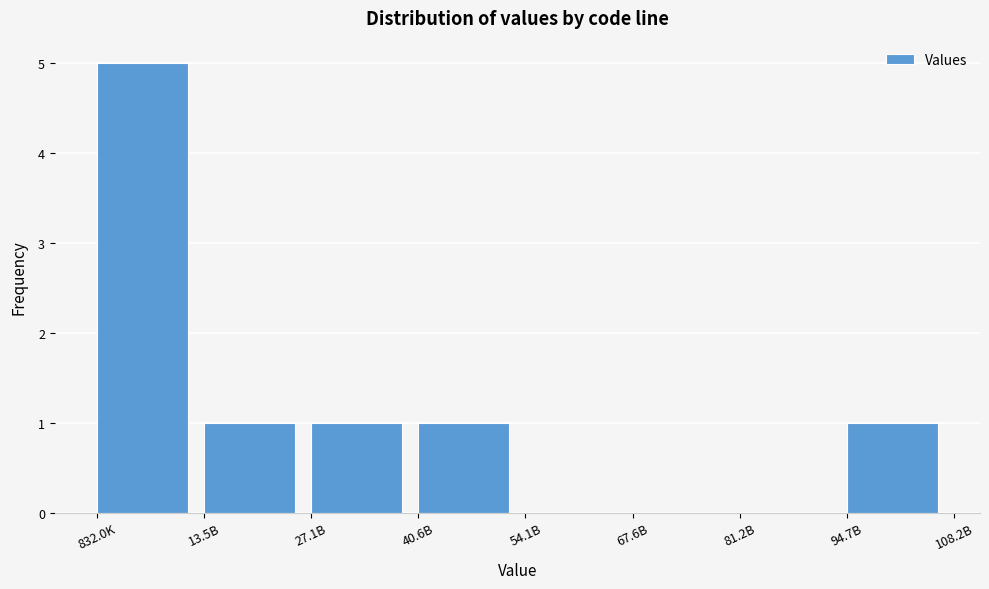

Reading right to left, what are all the values shown in this chart?

94.7B=1	81.2B=0	67.6B=0	54.1B=0	40.6B=1	27.1B=1	13.5B=1	832.0K=5